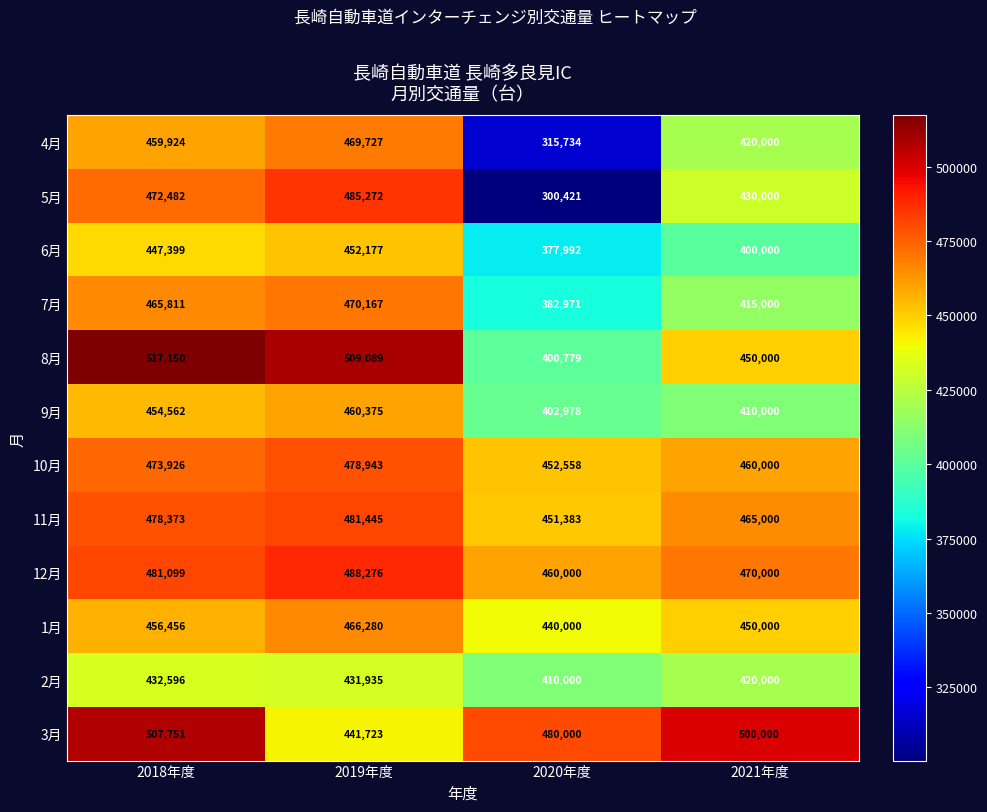

Which series changed the most between 2018年度 and 2020年度?

5月